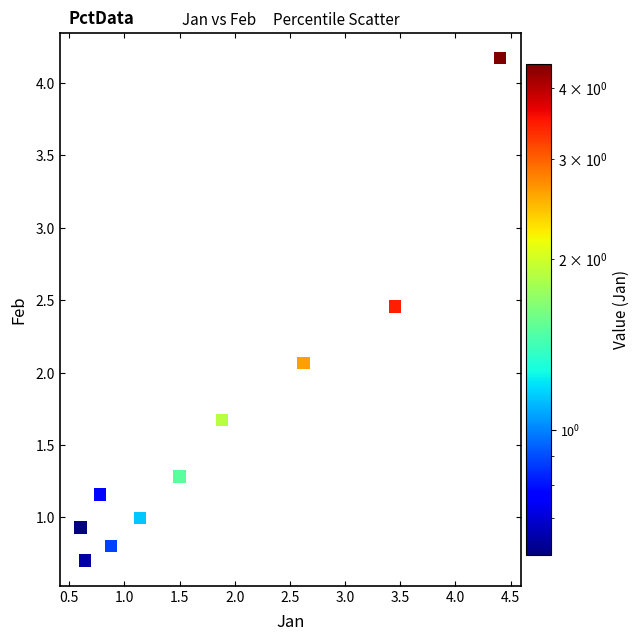

What is the range of Y values (max minus min)?

3.5